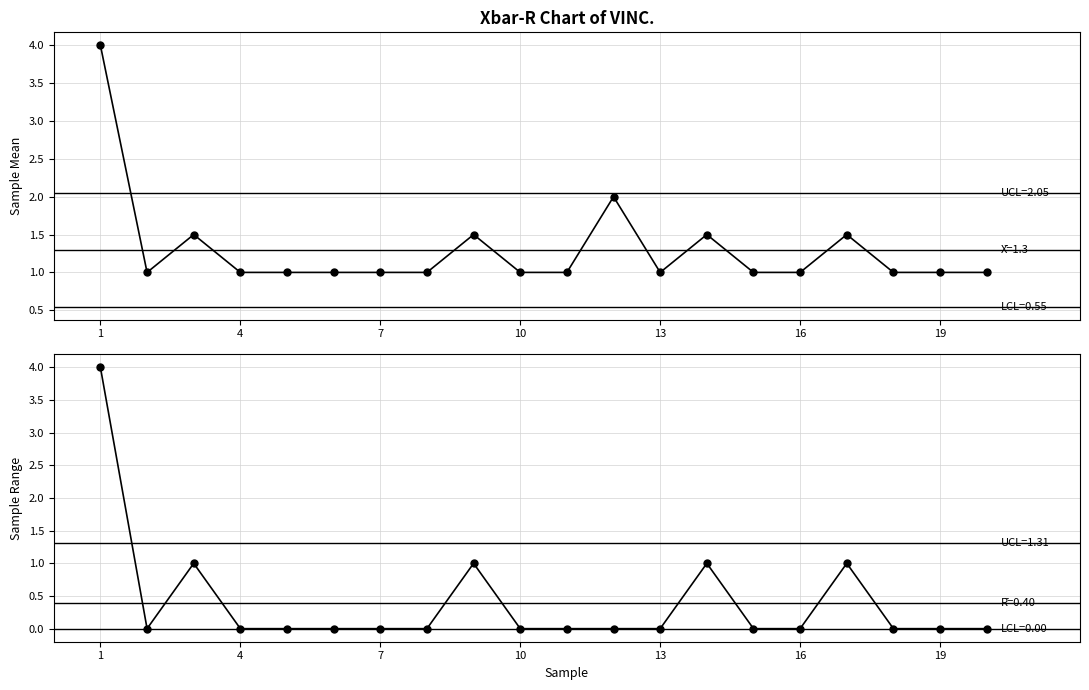

The Sample Mean series shows 2.4 at 8. True or false?

False